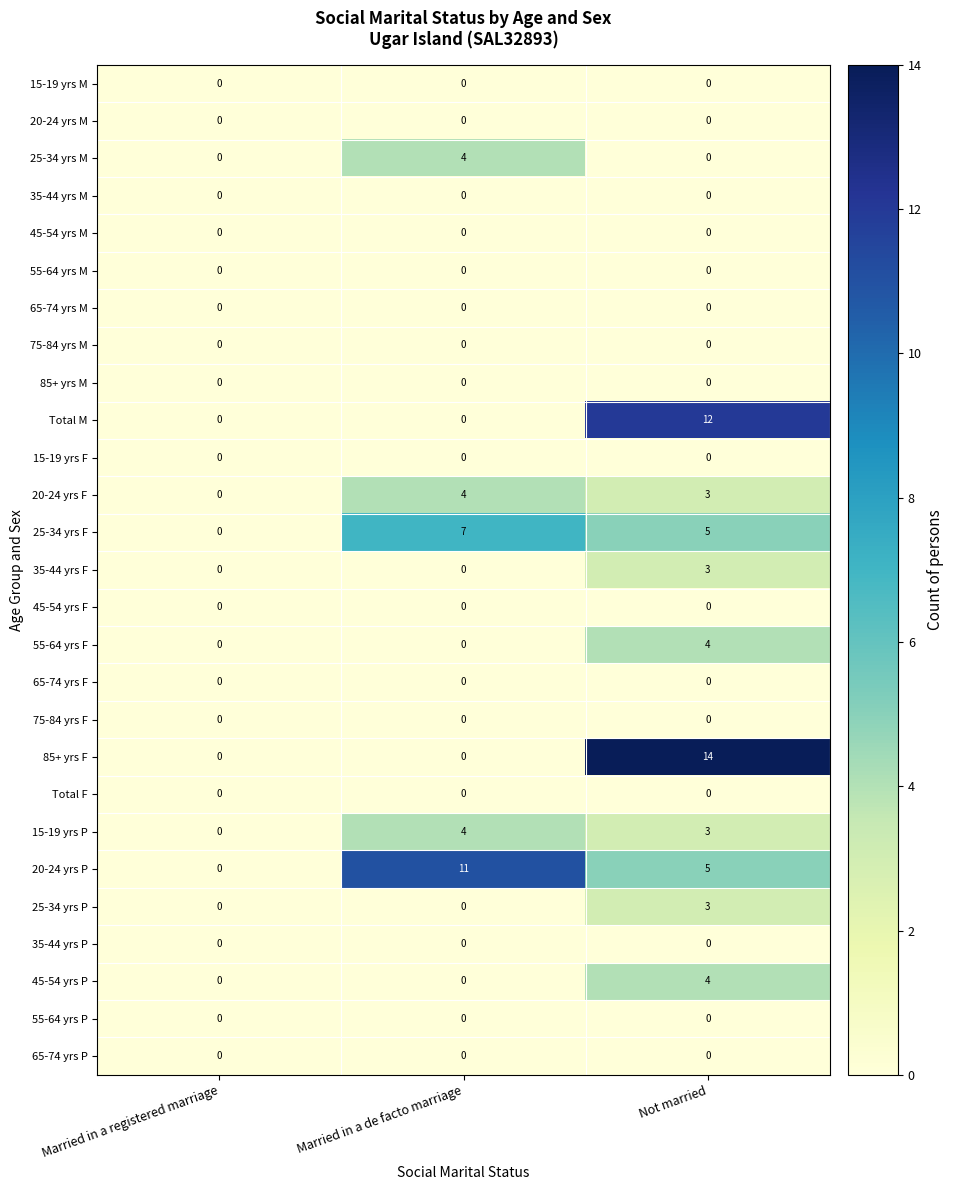

Where does the 25-34 yrs F series first go above 5?

Married in a de facto marriage